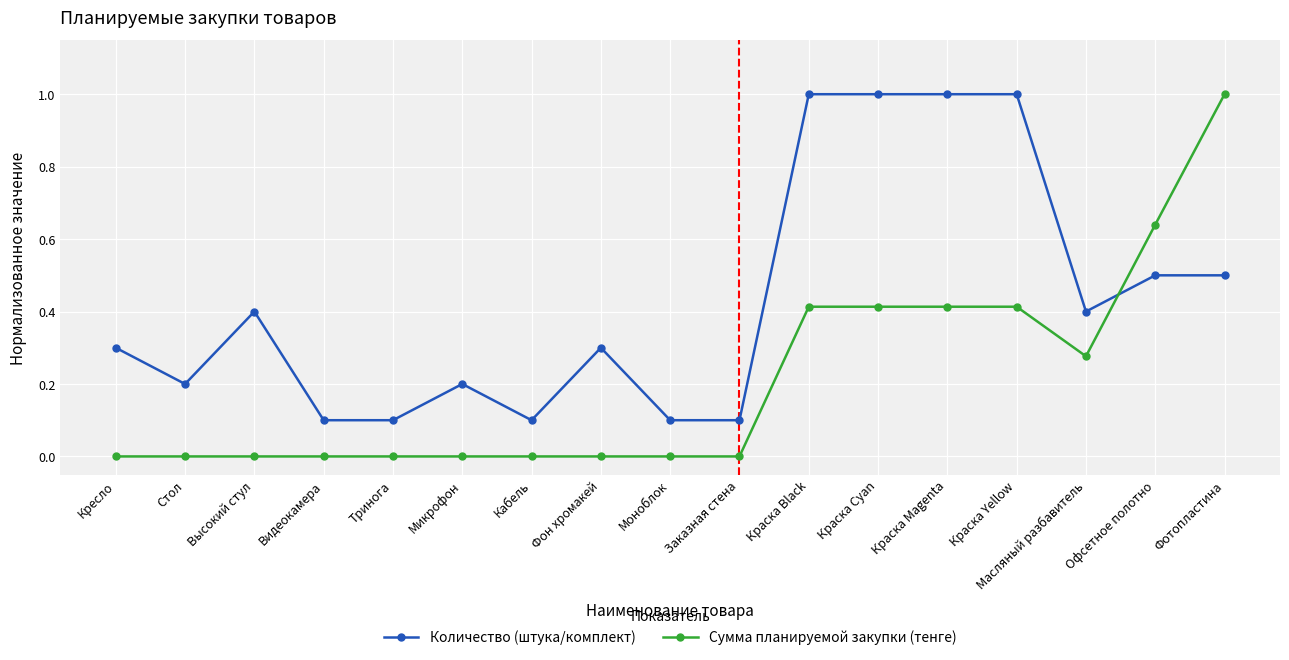

What is the highest value of the Сумма планируемой закупки (тенге) series?

1.0